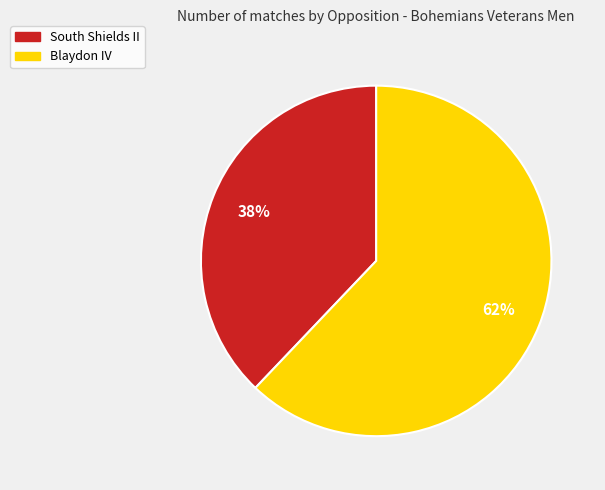

To the nearest percent, what is the combined percentage of Blaydon IV and South Shields II?

100%